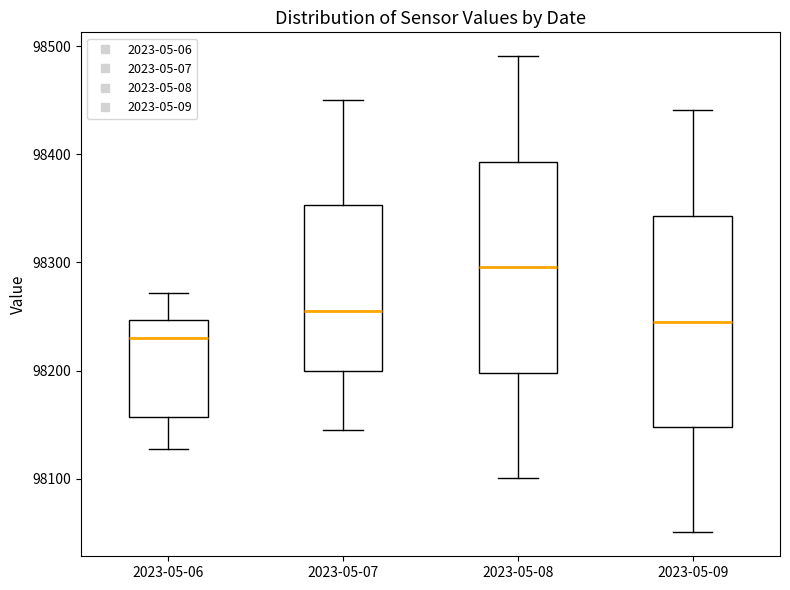

Which box's median line is the lowest?

2023-05-06